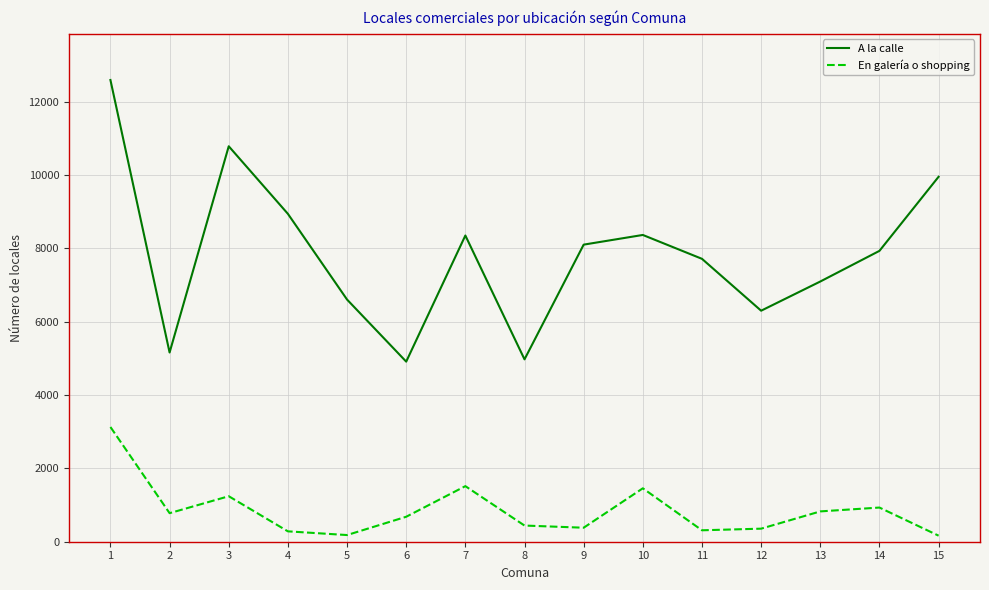

What is the highest value of the En galería o shopping series?

3129